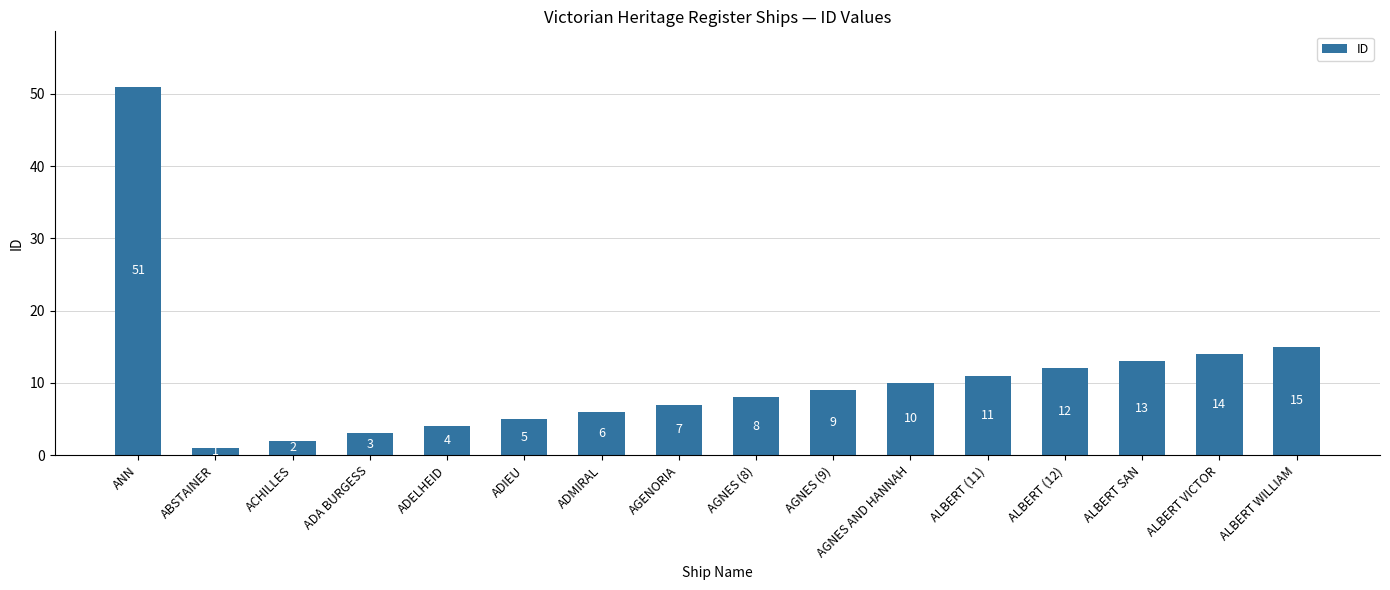

Which has a higher value, ALBERT (12) or ADMIRAL?

ALBERT (12)